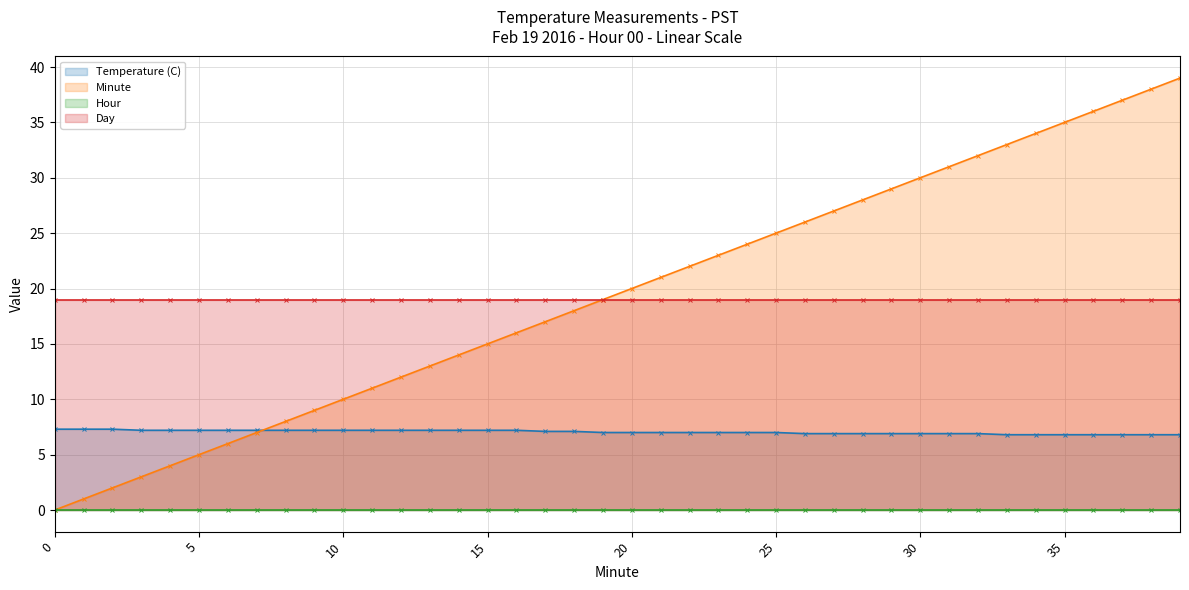

The value of Minute at 7 is 4.4. True or false?

False